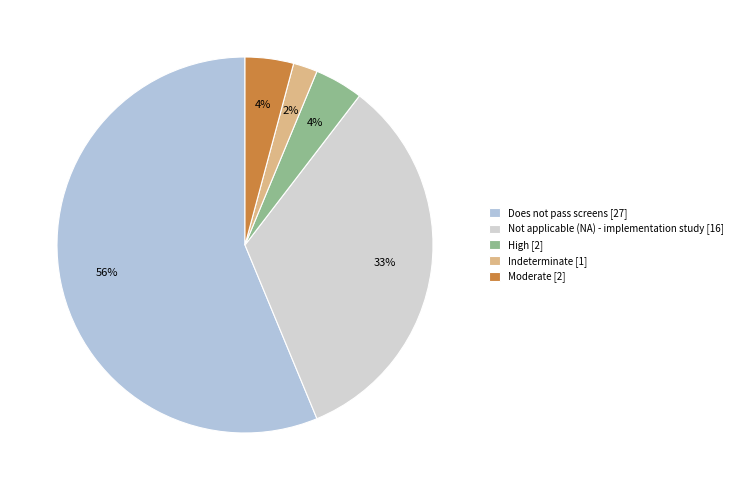

What is the change in value from Not applicable (NA) - implementation study to High?

-14